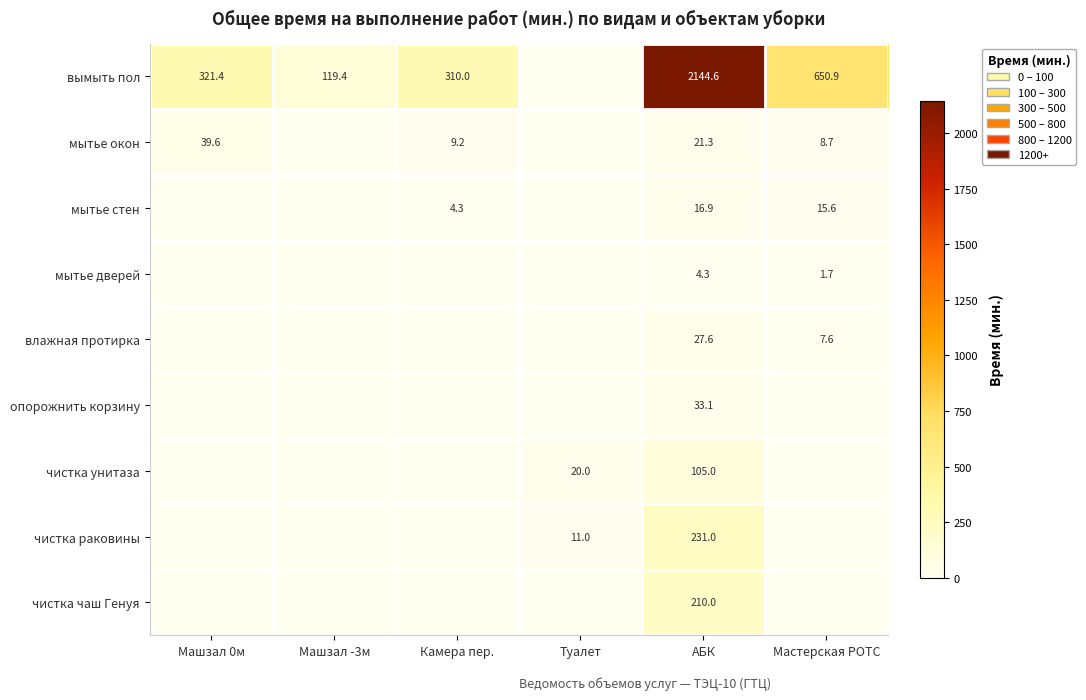

The value of мытье окон at Камера пер. is 15.4. True or false?

False